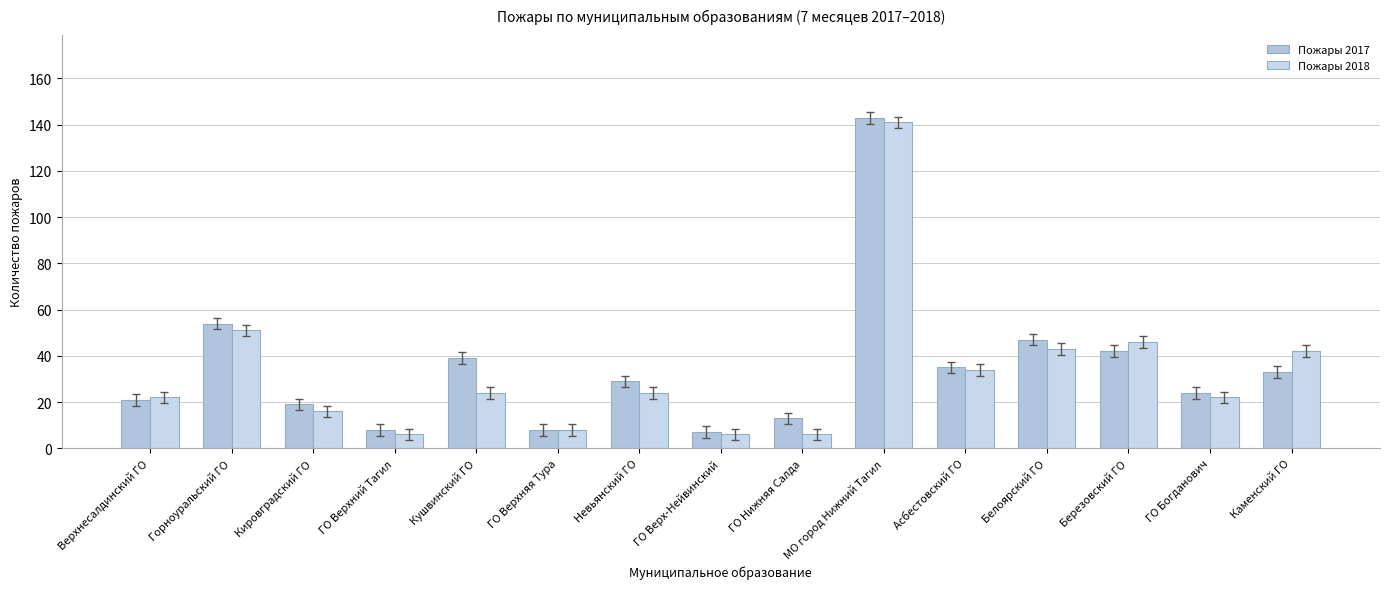

The Пожары 2018 series shows 35 at Кушвинский ГО. True or false?

False